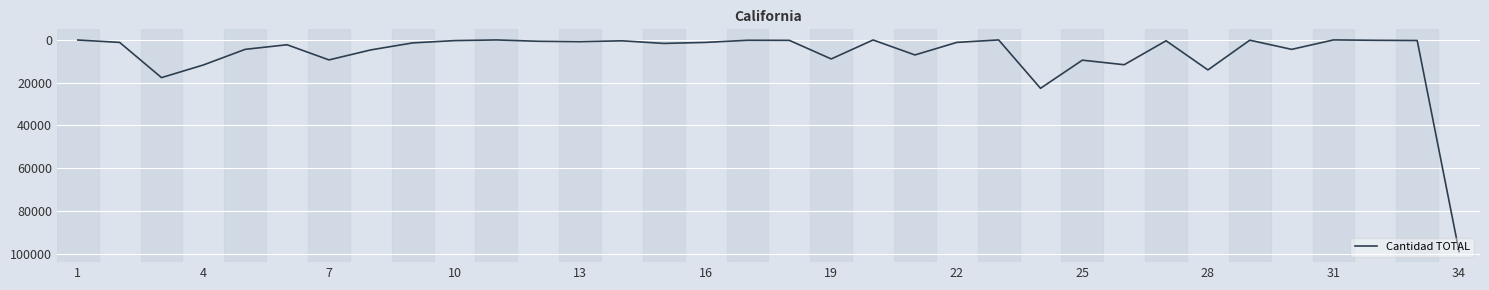

What is the difference between the maximum and minimum values?

98975.6